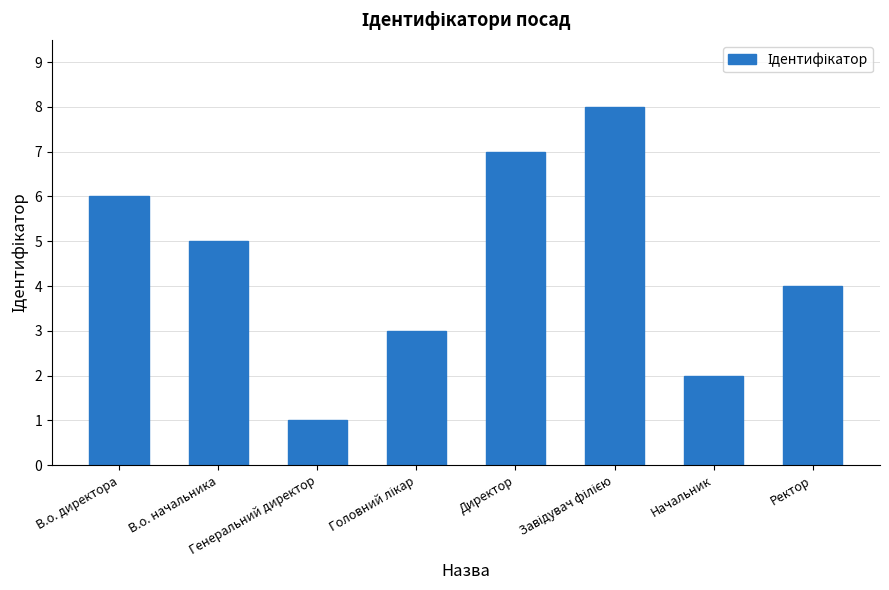

What is the maximum value shown in the chart?

8